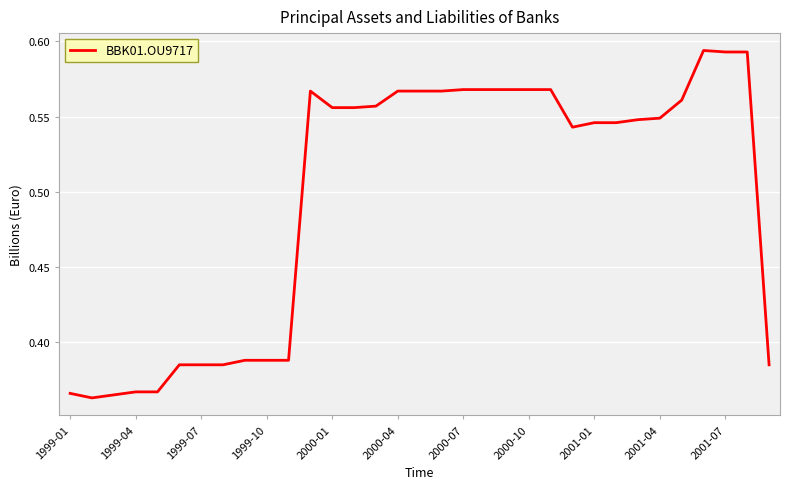

How many series are shown in this chart?

1